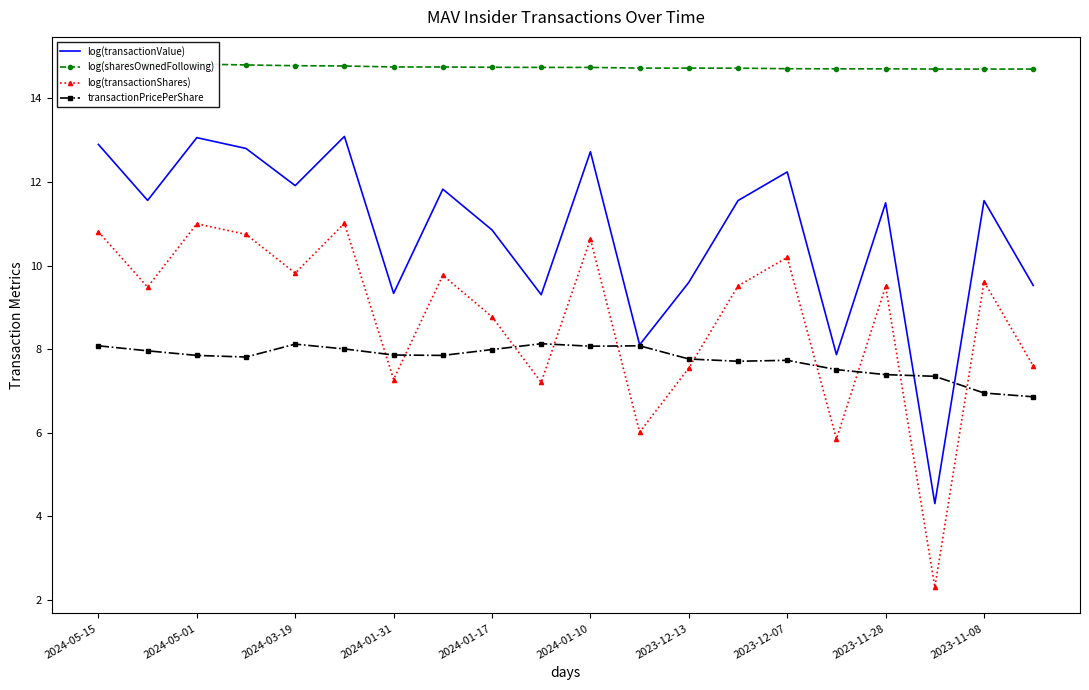

What is the highest value of the log(transactionValue) series?

13.1